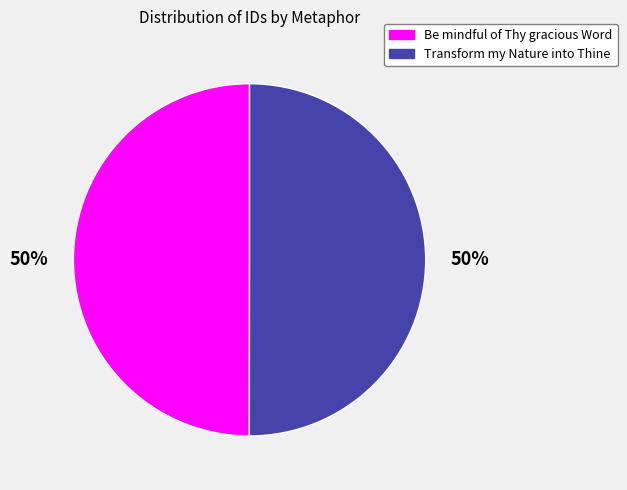

Approximately how many times larger is the value at Be mindful of Thy gracious Word compared to Transform my Nature into Thine?

1.0